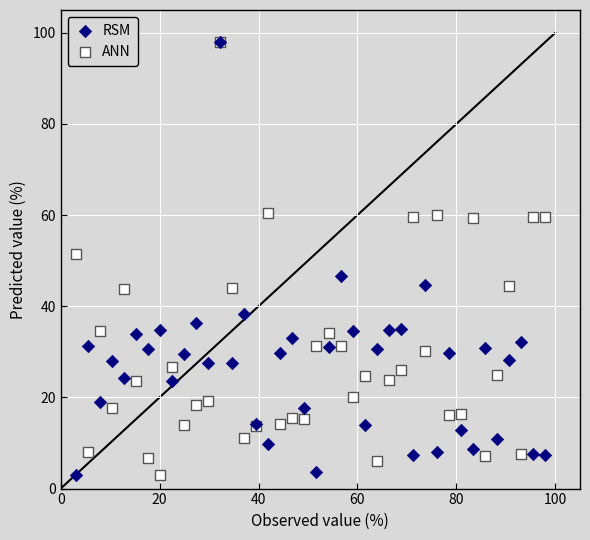

What are all the series names shown in the legend?

RSM, ANN